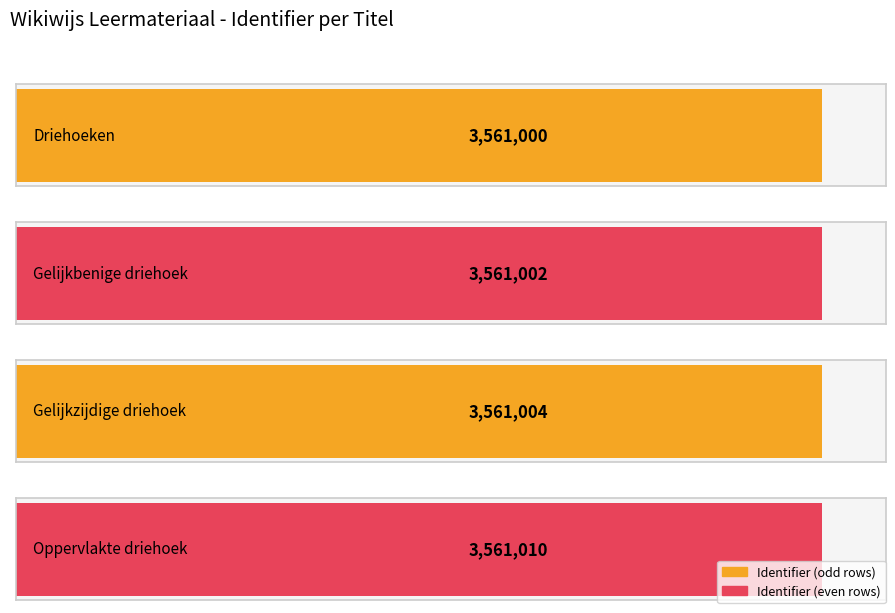

What is the label of the 3rd bar from the left?

Gelijkzijdige driehoek